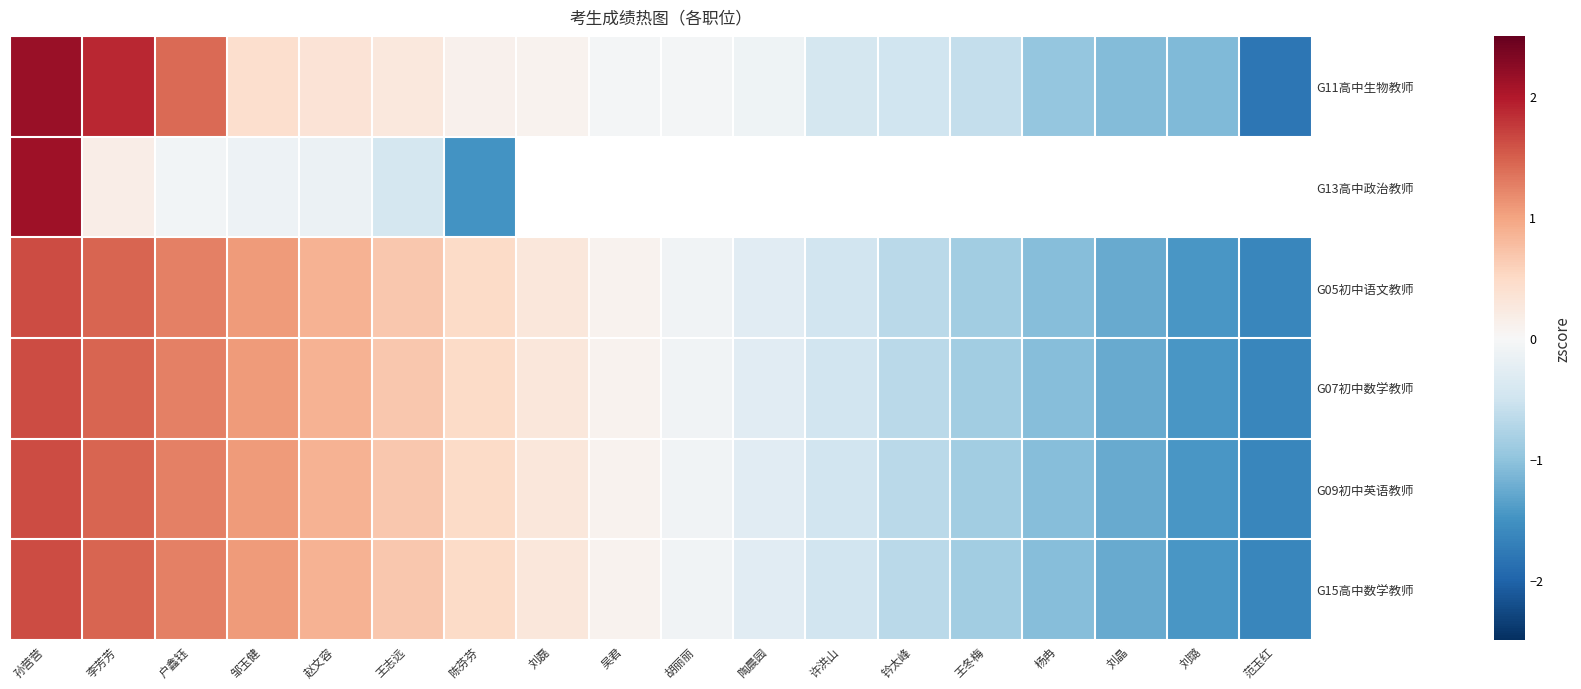

Rank the series by their maximum value, from highest to lowest.

G11高中生物教师, G13高中政治教师, G05初中语文教师, G09初中英语教师, G15高中数学教师, G07初中数学教师